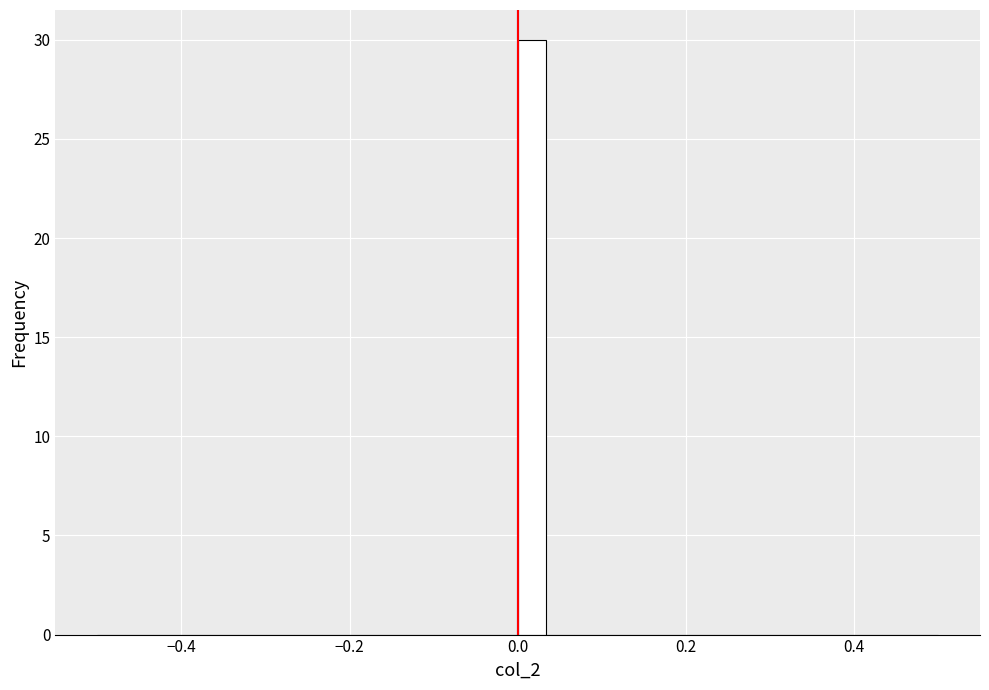

Around what value on the x-axis is the tallest bar? Give the approximate position of its centre, as read against the axis.

0.02